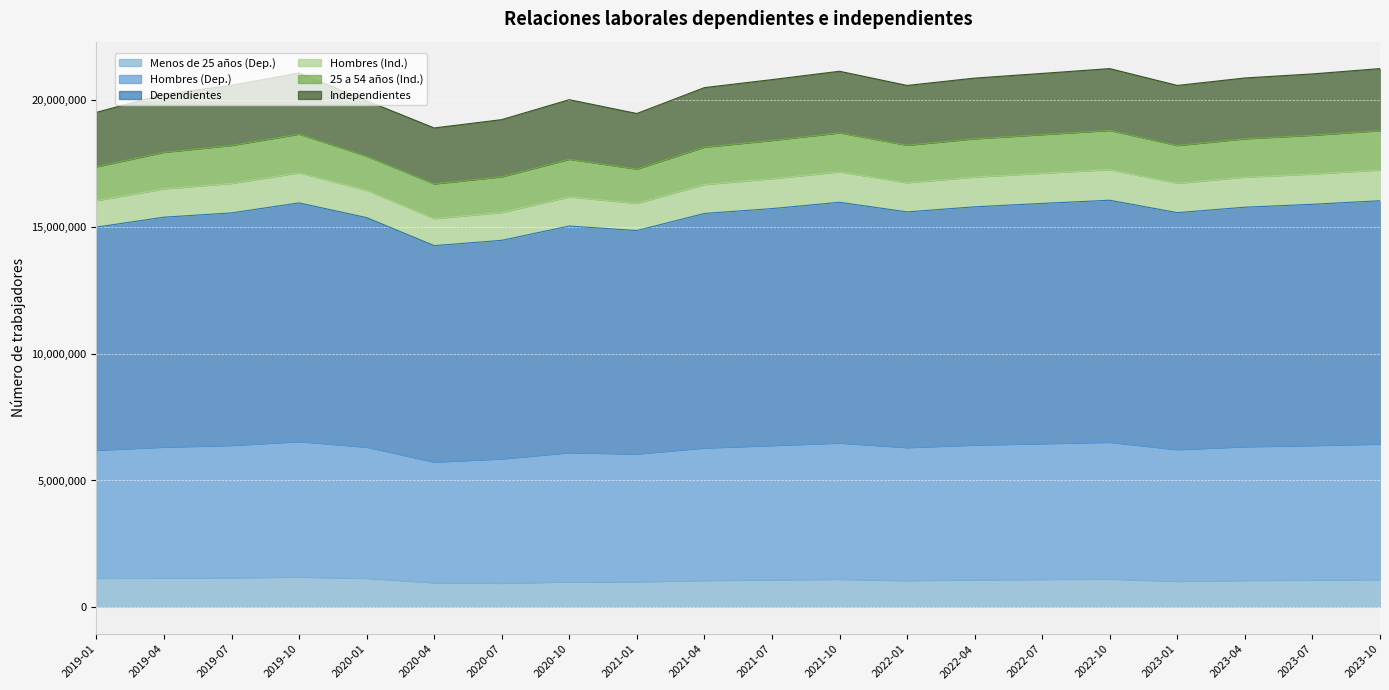

In Hombres (Dep.), how many points are higher than both neighbors (excluding endpoints)?

4